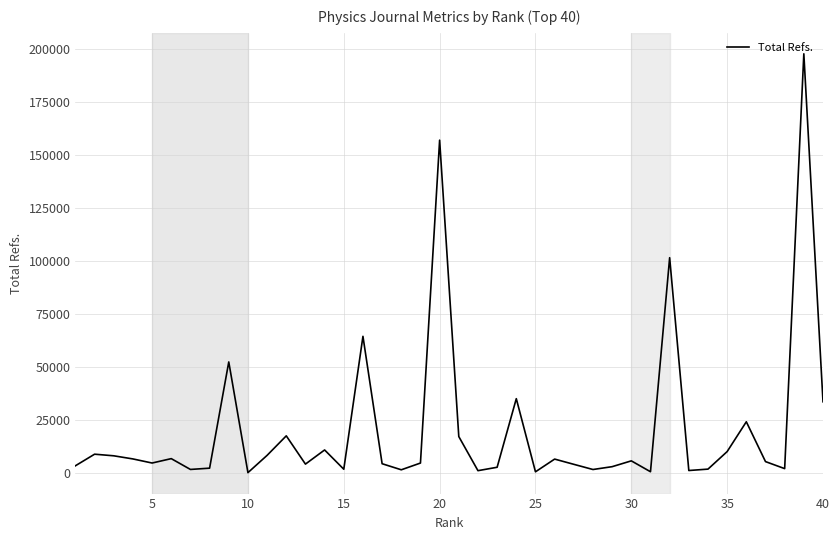

Count the number of categories in the chart.

40